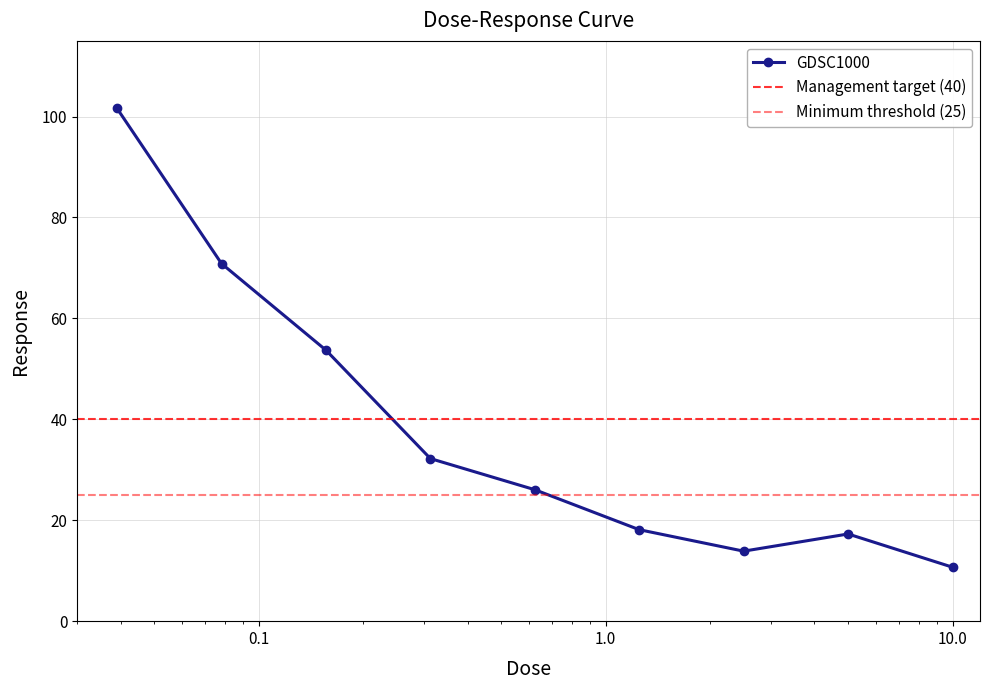

Reading left to right, transcribe all the data shown in this chart.

101.6	70.9	53.7	32.2	26.1	18.1	13.9	17.3	10.7